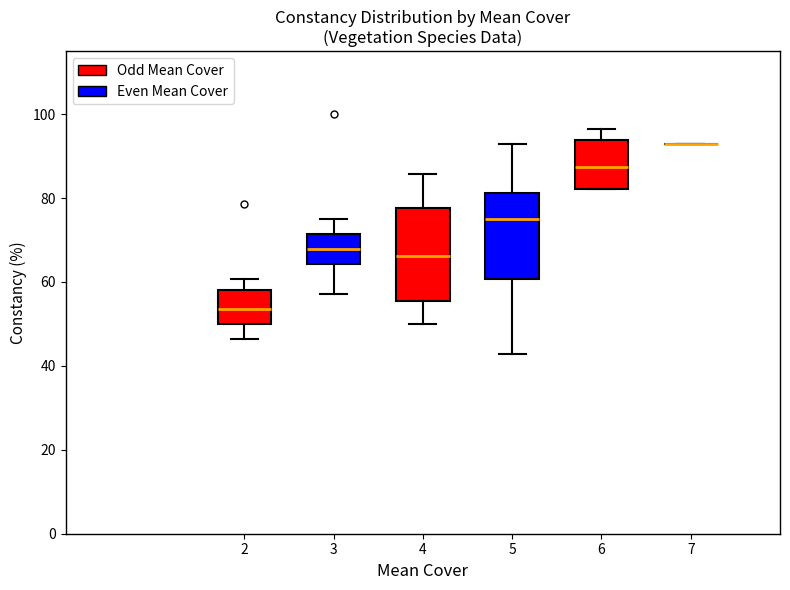

Where is the upper edge of the box at x = 3 on the y-axis? The values are not printed on the chart, so give them approximately, as read against the axis.

72